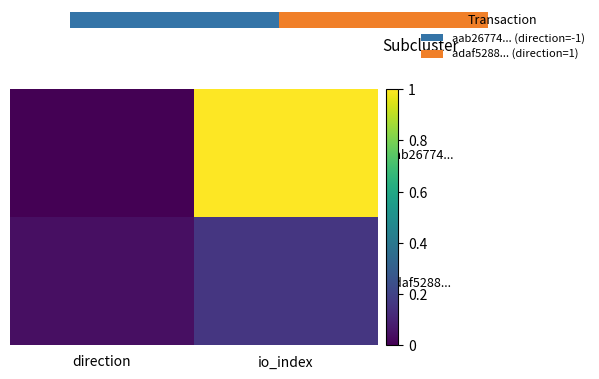

True or false: aab26774... has a value of 0.5 at io_index.

False